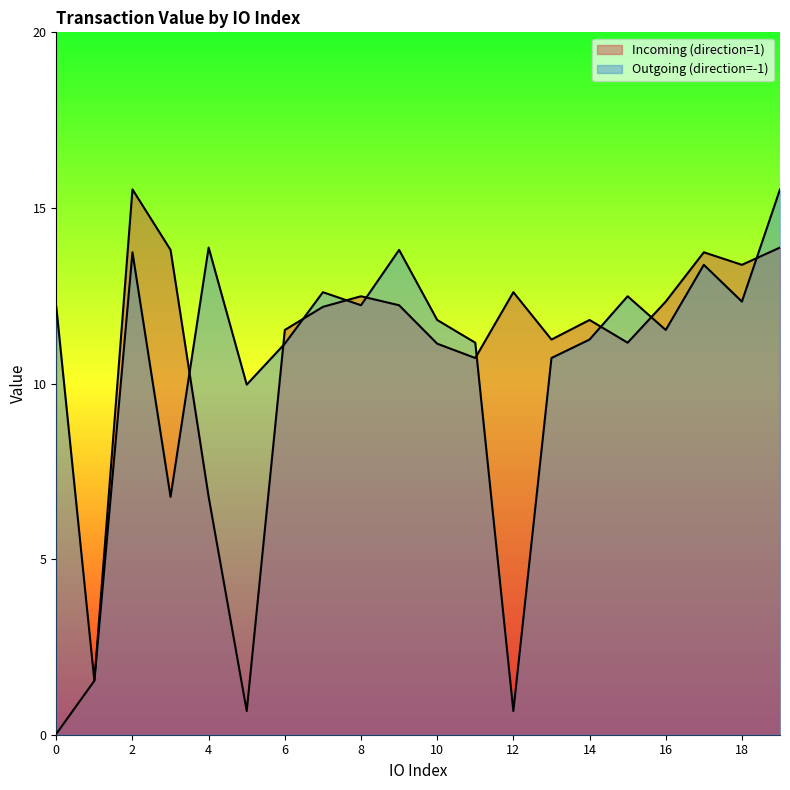

Reading left to right, transcribe all the data shown in this chart.

Incoming (direction=1): 0.0	1.5	15.5	13.8	6.8	0.7	11.5	12.2	12.5	12.2	11.1	10.7	12.6	11.3	11.8	11.2	12.3	13.7	13.4	13.9
Outgoing (direction=-1): 12.2	1.5	13.7	6.8	13.9	10.0	11.1	12.6	12.2	13.8	11.8	11.2	0.7	10.7	11.3	12.5	11.5	13.4	12.3	15.5